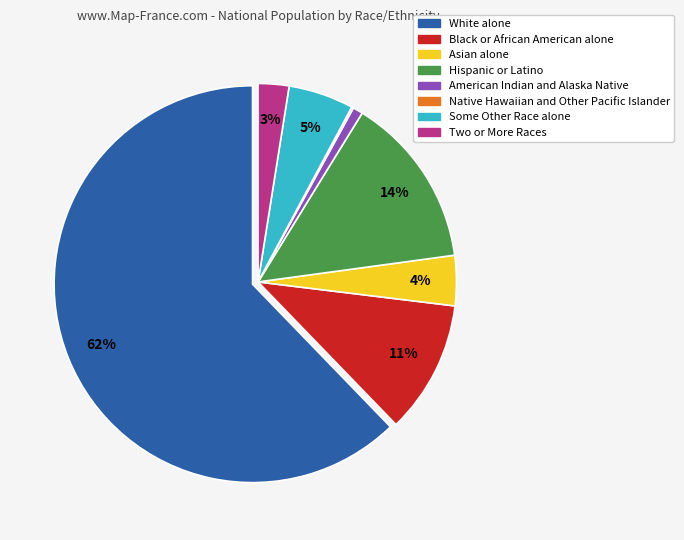

Is there any slice that represents more than half of the pie?

Yes